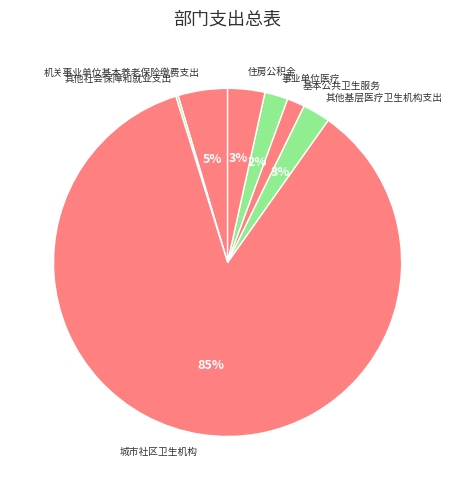

Is the sum of 城市社区卫生机构 and 基本公共卫生服务 greater than half?

Yes